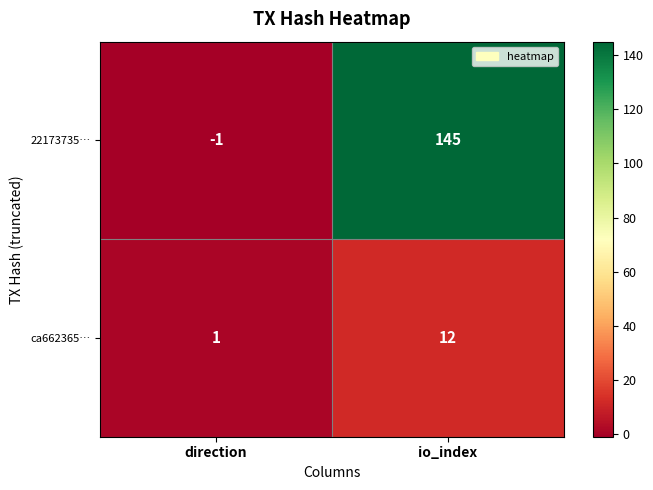

At which category is the sum across all series the highest?

io_index